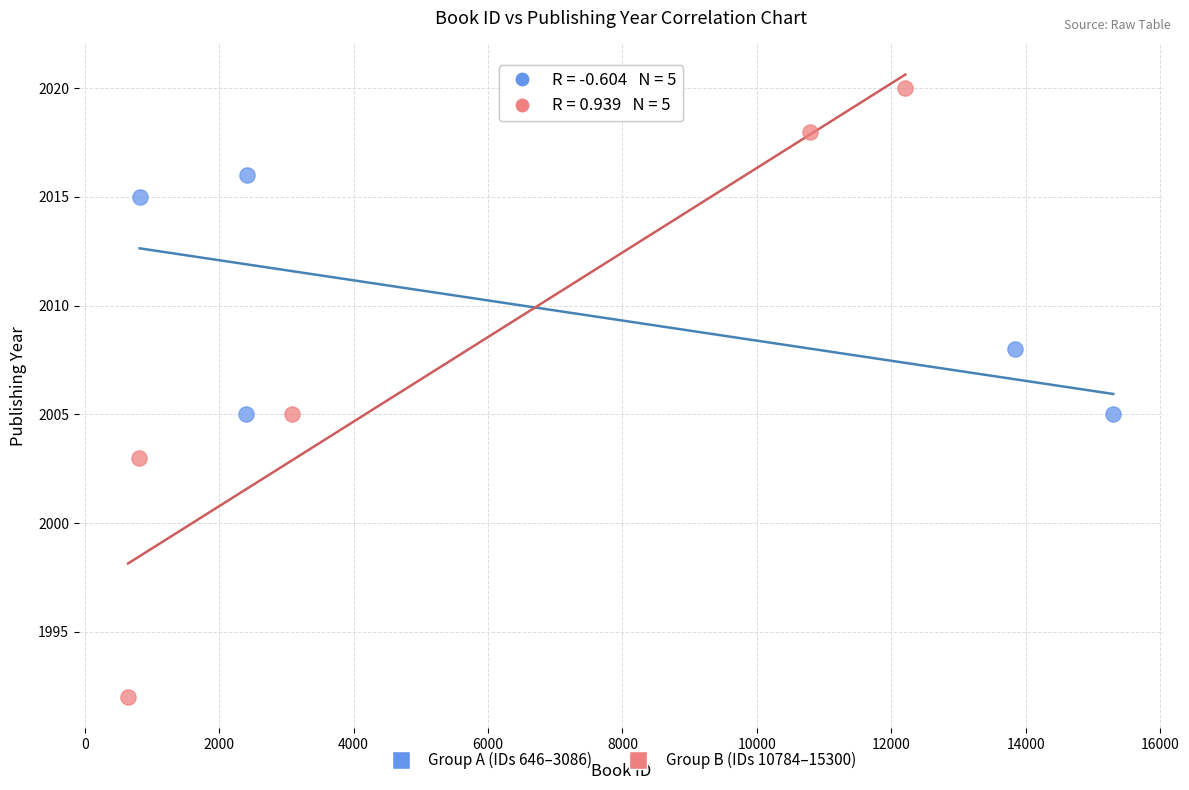

Which series contains the lowest Y value?

Group B (IDs 10784–15300)